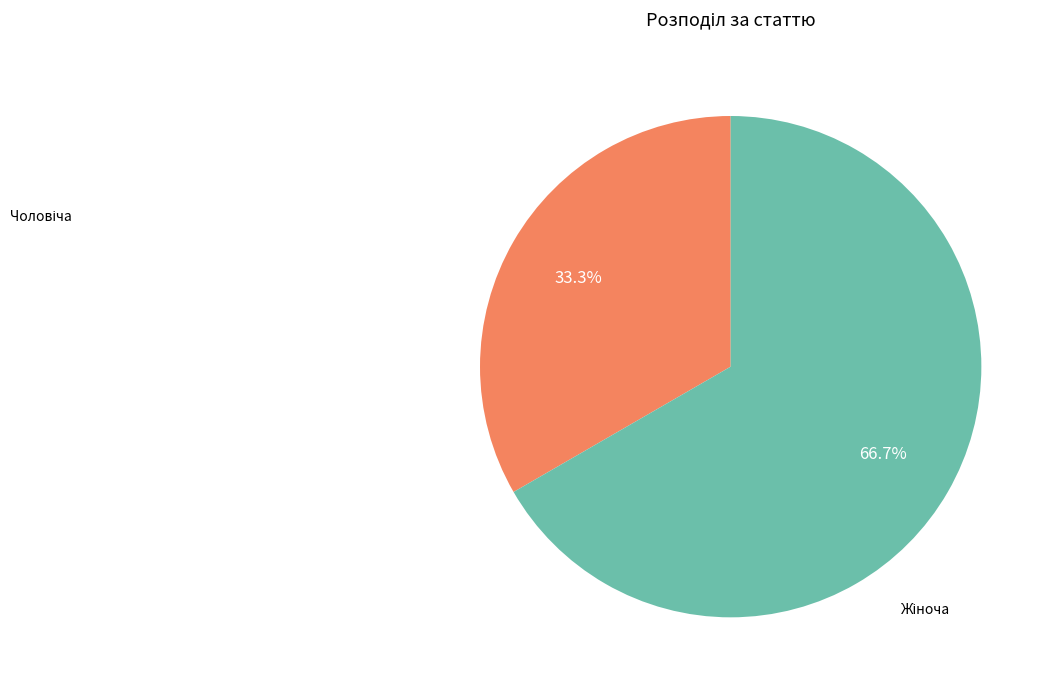

Is there any slice that represents more than half of the pie?

Yes